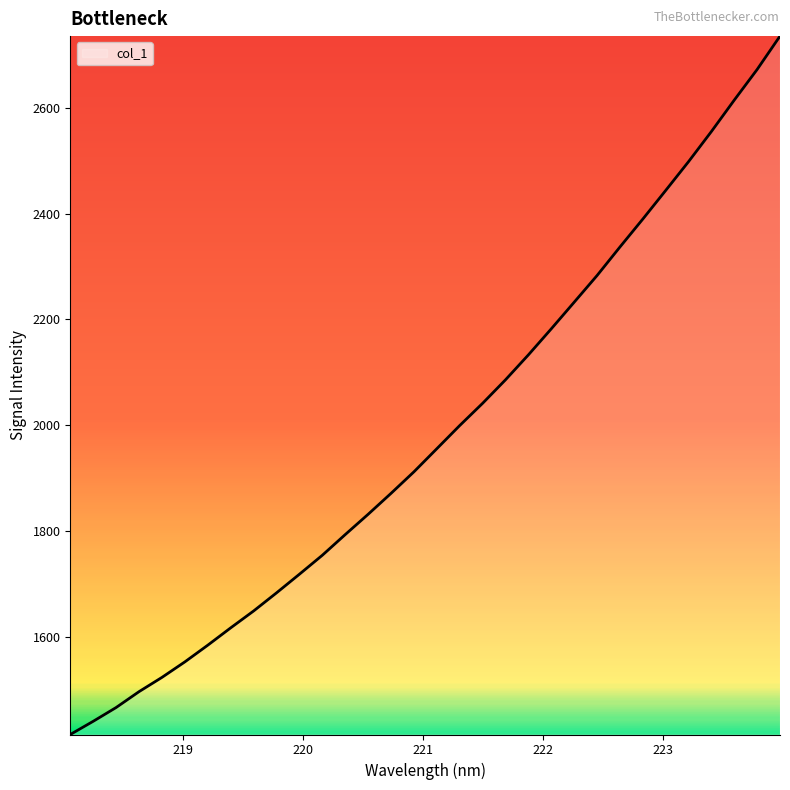

Reading right to left, transcribe all the data shown in this chart.

2735.8	2672.7	2614.7	2555.3	2498.3	2443.8	2389.7	2336.9	2282.9	2232.5	2182.2	2133.0	2085.8	2041.4	1999.3	1955.5	1911.8	1871.1	1831.5	1793.2	1754.1	1718.2	1683.0	1648.7	1616.8	1584.0	1552.5	1523.1	1496.2	1466.1	1440.1	1415.1